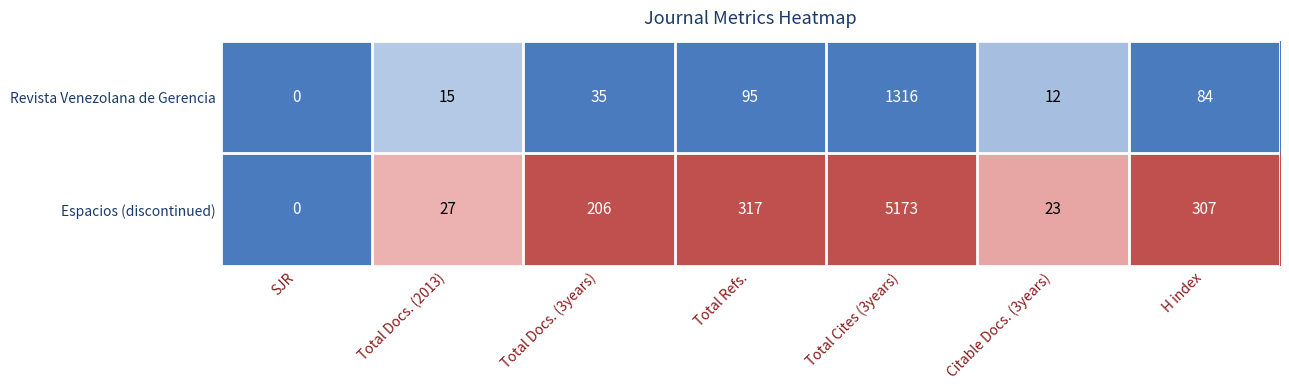

Which series has the largest total across all categories?

Espacios (discontinued)